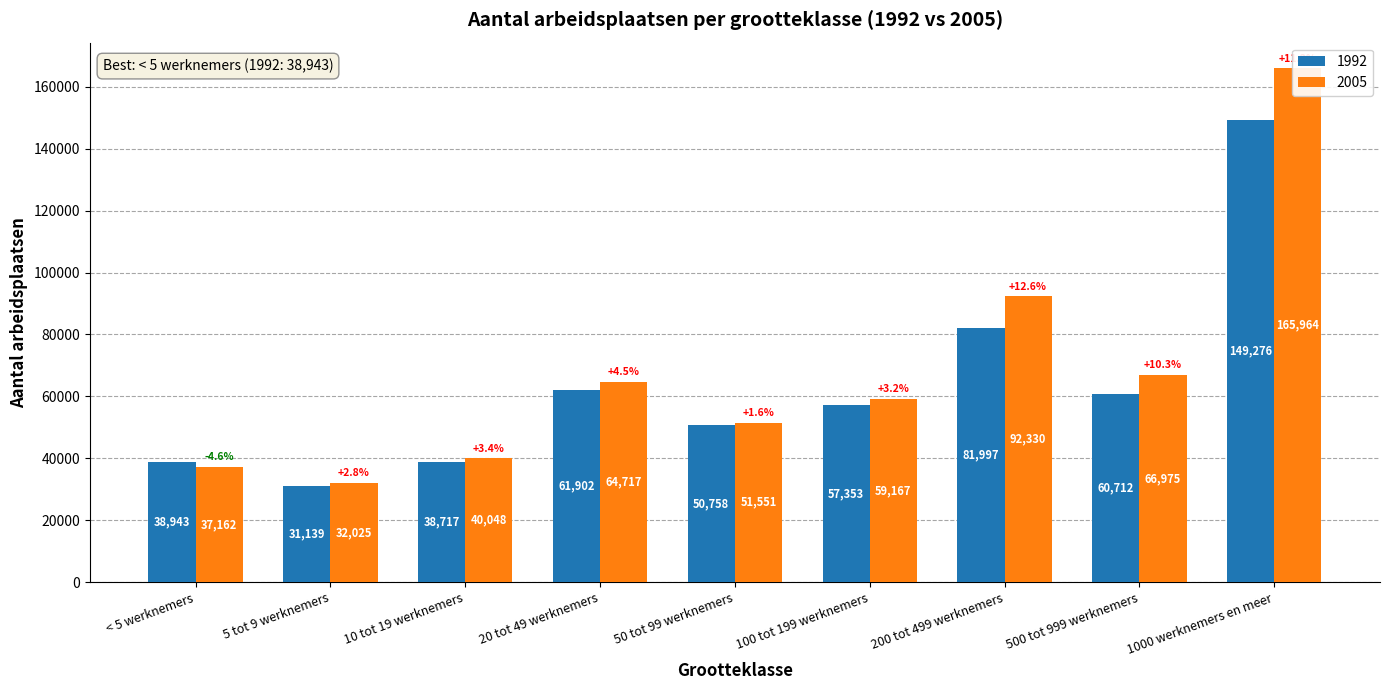

Rank the categories by 2005 value from highest to lowest.

1000 werknemers en meer, 200 tot 499 werknemers, 500 tot 999 werknemers, 20 tot 49 werknemers, 100 tot 199 werknemers, 50 tot 99 werknemers, 10 tot 19 werknemers, < 5 werknemers, 5 tot 9 werknemers